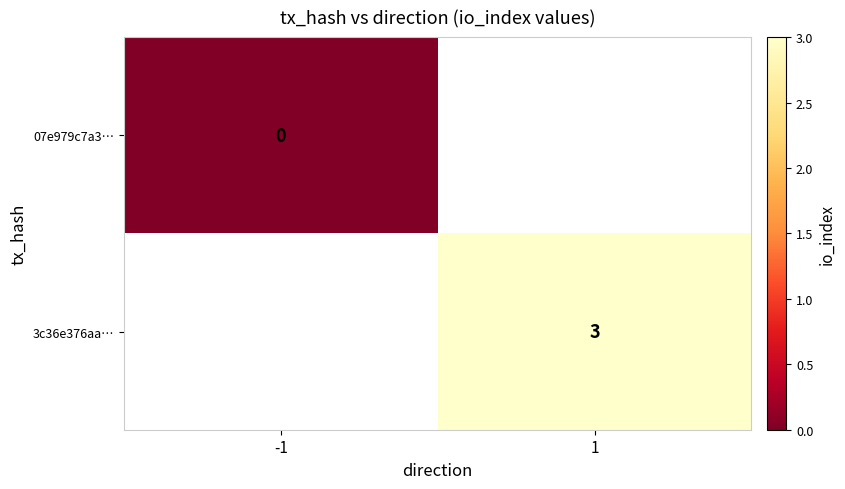

How many categories are shown in the chart?

2